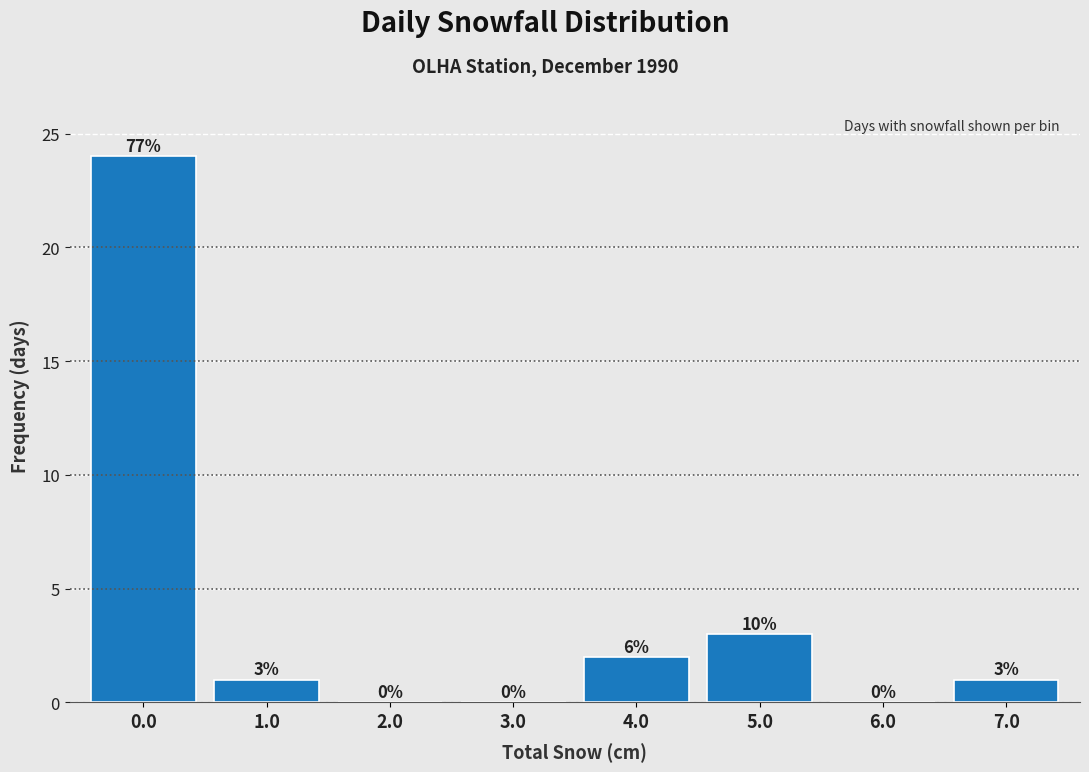

Reading right to left, transcribe all the data shown in this chart.

7.0=1	6.0=0	5.0=3	4.0=2	3.0=0	2.0=0	1.0=1	0.0=24